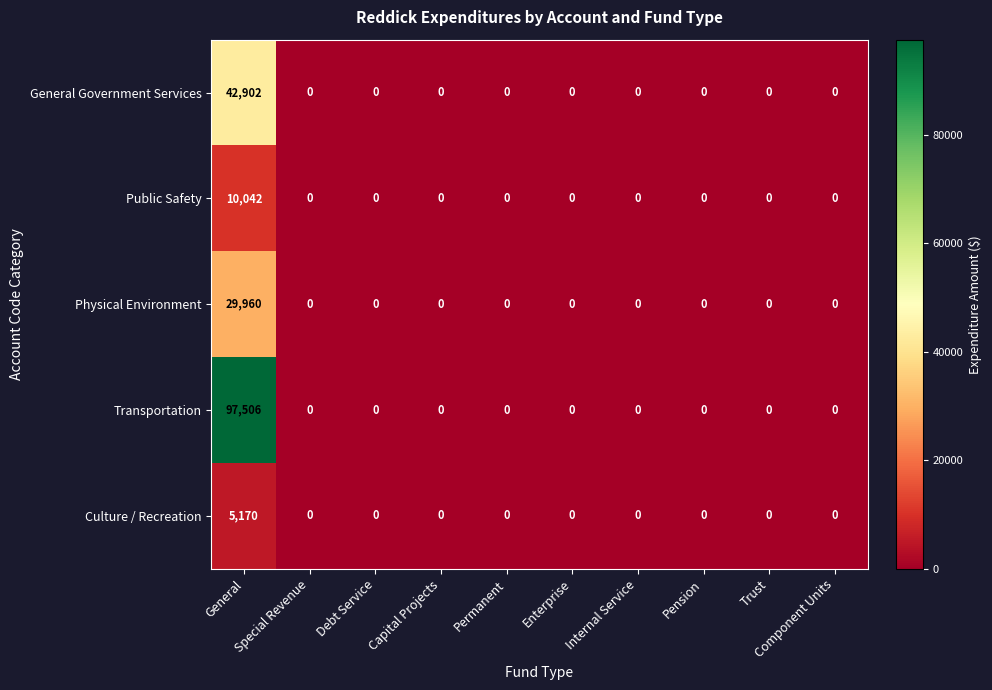

At which category is the sum across all series the highest?

General